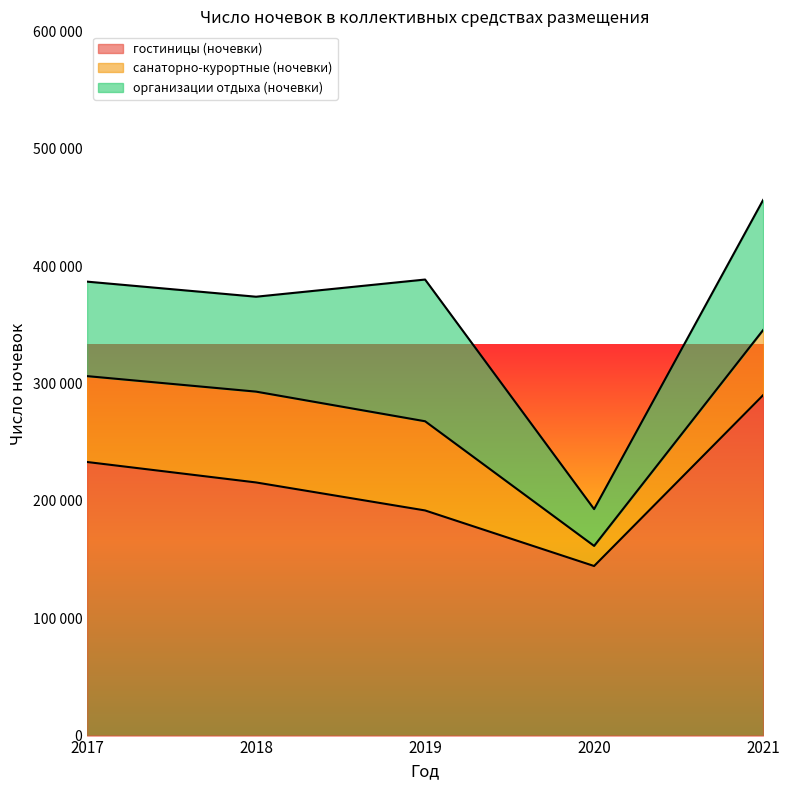

What is the total value across all series at 2017?

386754